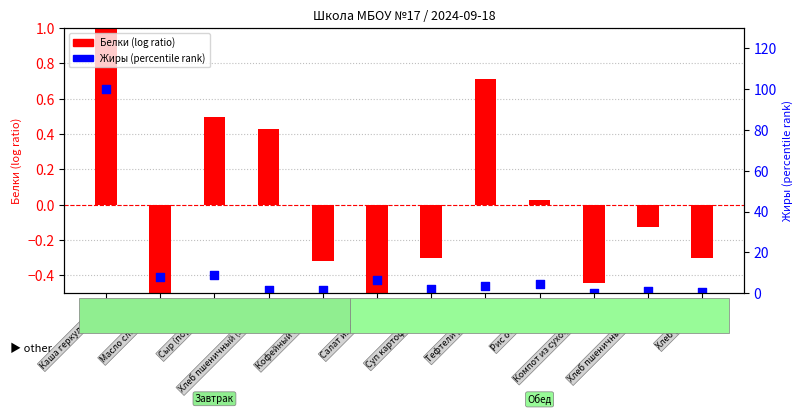

Which series has the largest total across all categories?

Жиры (percentile)